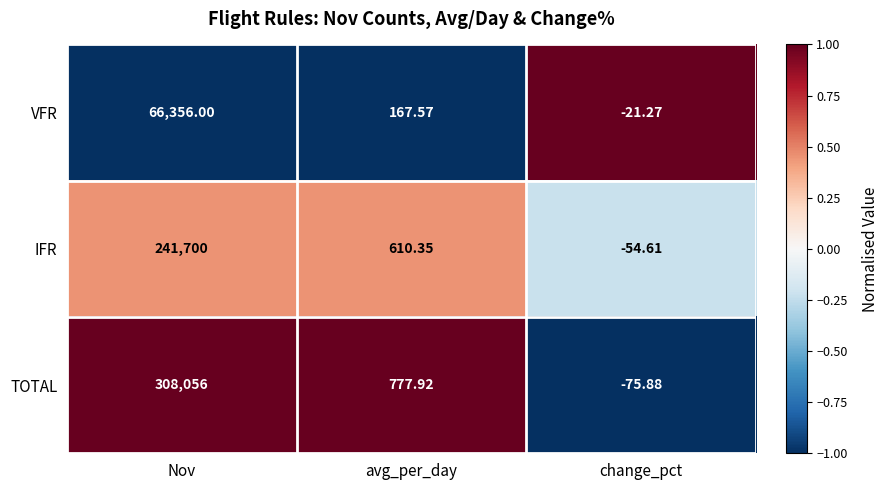

Where is IFR nearest to the value 120822?

avg_per_day